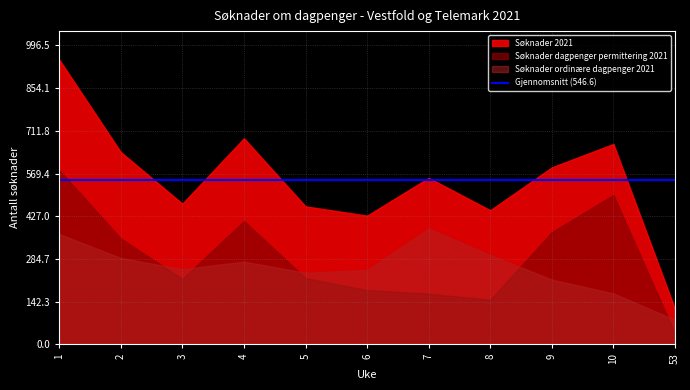

Reading right to left, transcribe all the data shown in this chart.

Søknader 2021: 53=118	10=668	9=590	8=447	7=555	6=429	5=460	4=687	3=469	2=641	1=949
Søknader dagpenger permittering 2021: 53=36	10=498	9=374	8=149	7=169	6=181	5=221	4=411	3=218	2=353	1=581
Søknader ordinære dagpenger 2021: 53=82	10=170	9=216	8=298	7=386	6=248	5=239	4=276	3=251	2=288	1=368